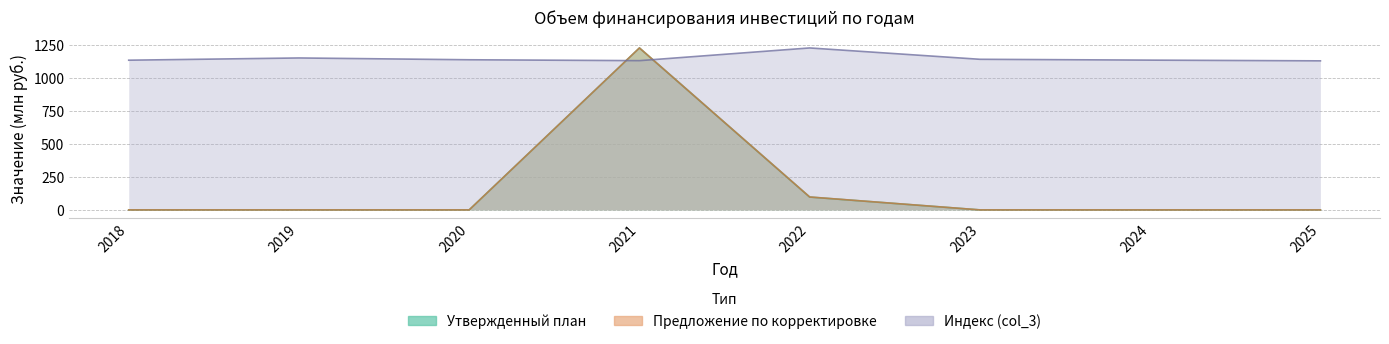

What are all the series names shown in the legend?

Утвержденный план, Предложение по корректировке, Индекс (col_3)